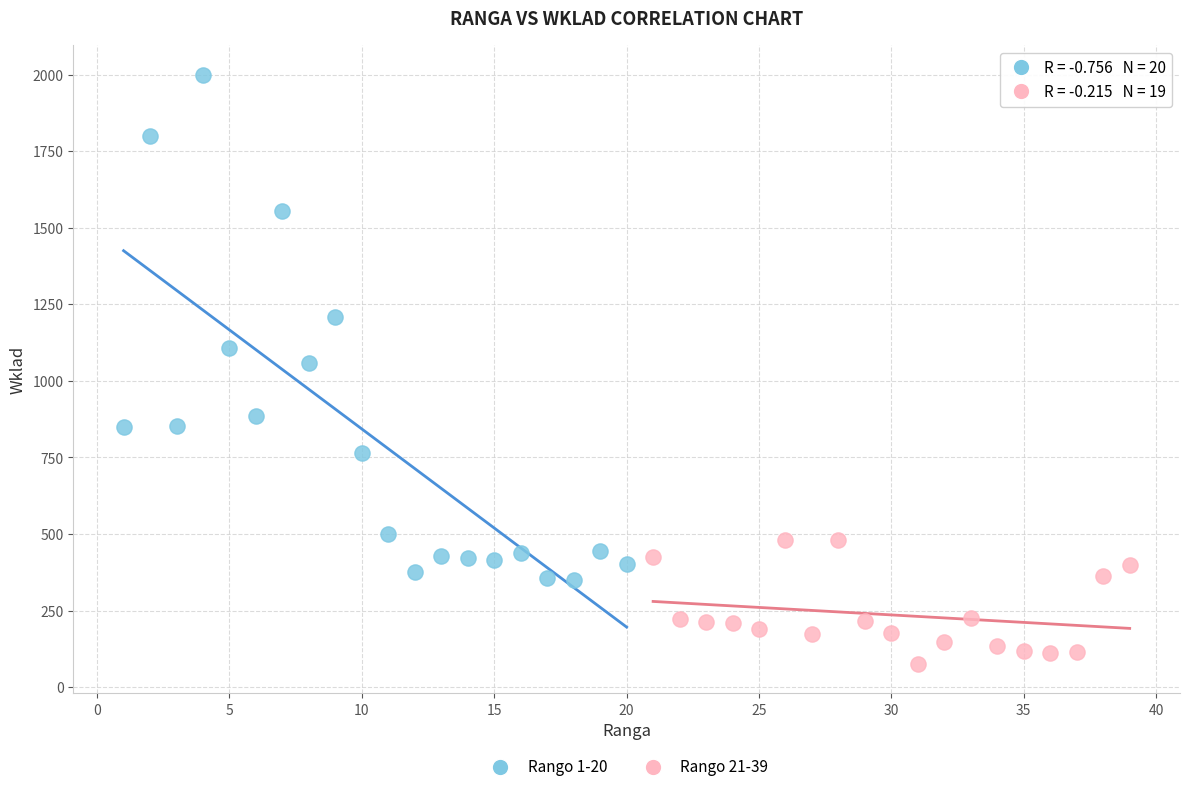

What are all the series names shown in the legend?

Rango 1-20, Rango 21-39